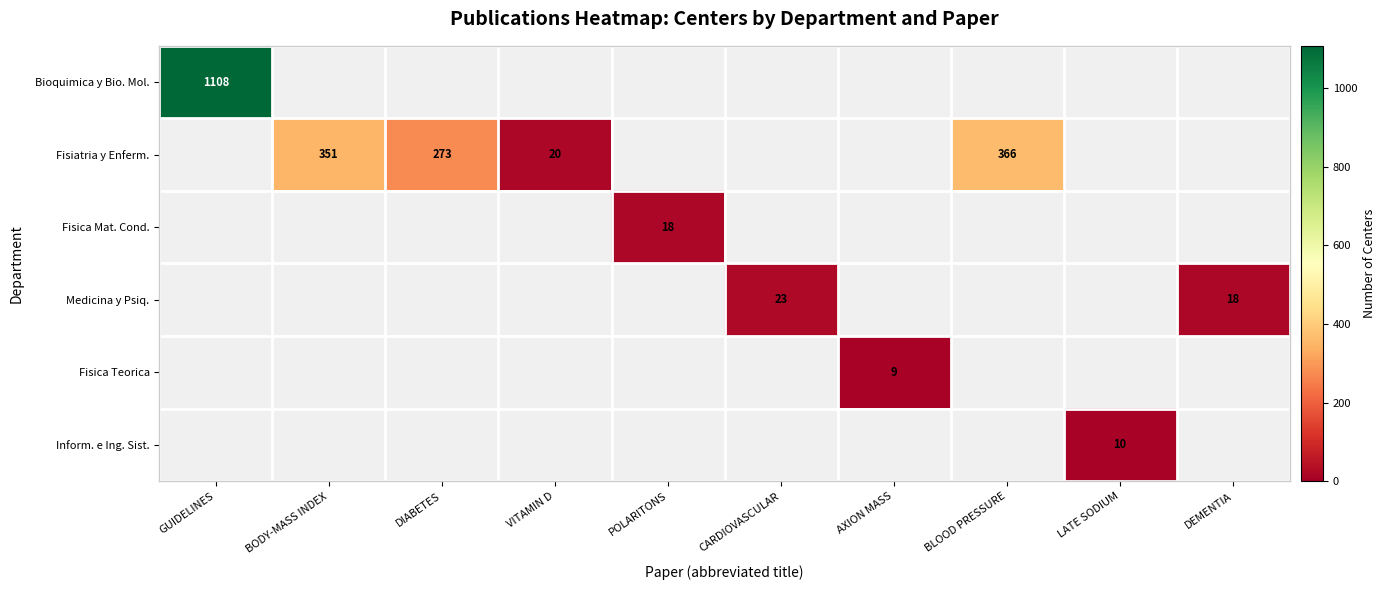

What is the minimum value shown in the chart?

9.0